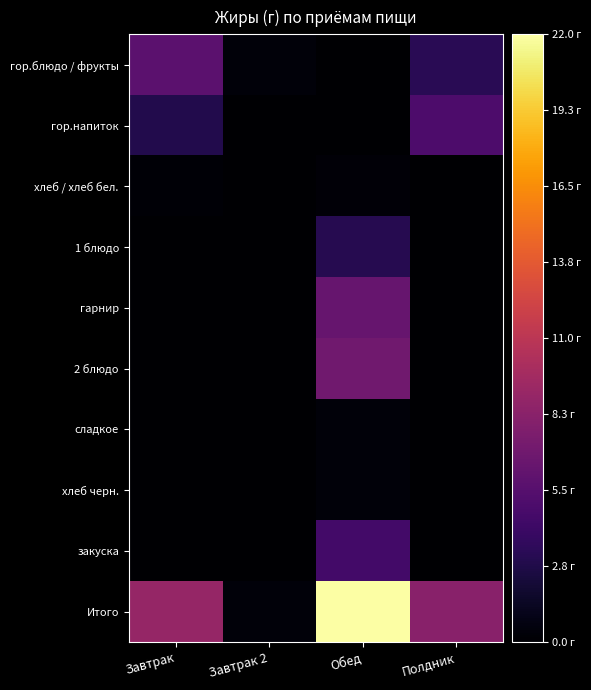

What is the spread (max minus min) of values at Обед?

22.0